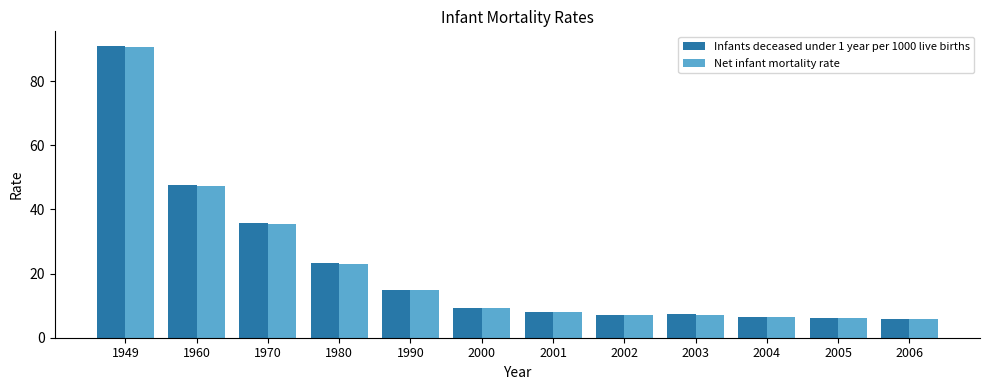

At which category is the sum across all series the highest?

1949